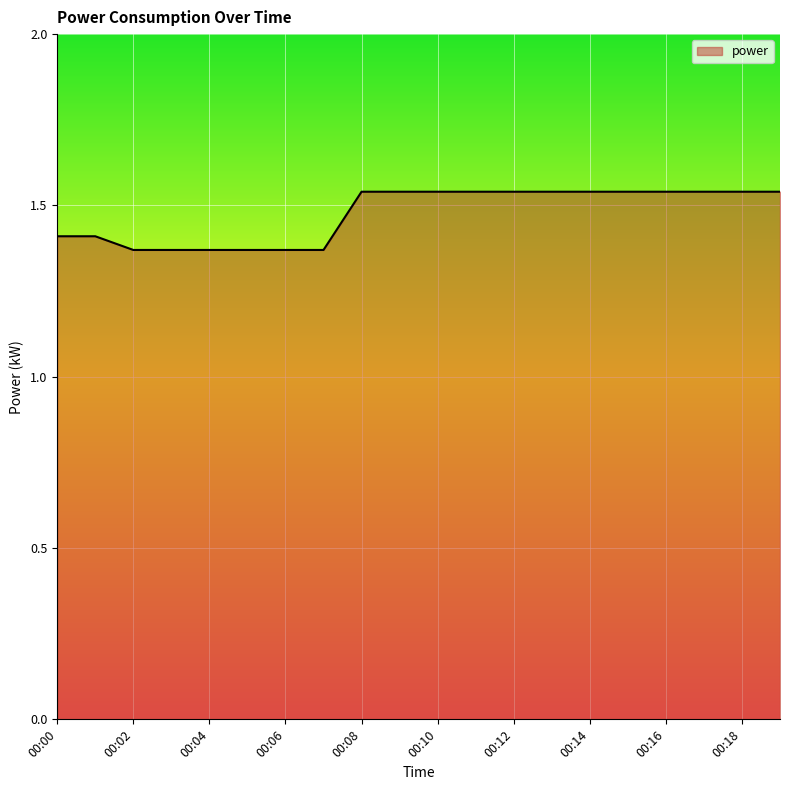

Reading left to right, list all the values displayed in this chart.

00:00=1.4	00:01=1.4	00:02=1.4	00:03=1.4	00:04=1.4	00:05=1.4	00:06=1.4	00:07=1.4	00:08=1.5	00:09=1.5	00:10=1.5	00:11=1.5	00:12=1.5	00:13=1.5	00:14=1.5	00:15=1.5	00:16=1.5	00:17=1.5	00:18=1.5	00:19=1.5